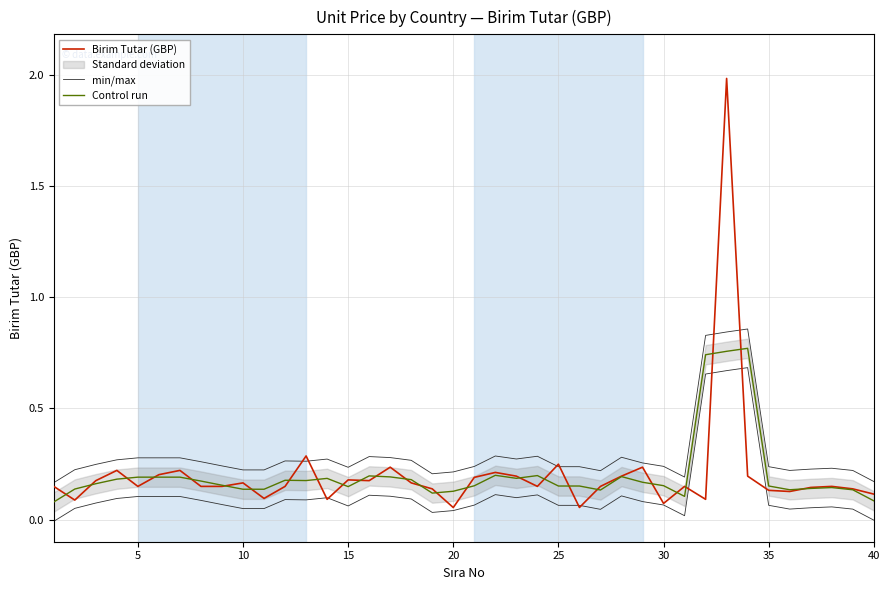

True or false: Control run has more than 0 interior local peaks.

True